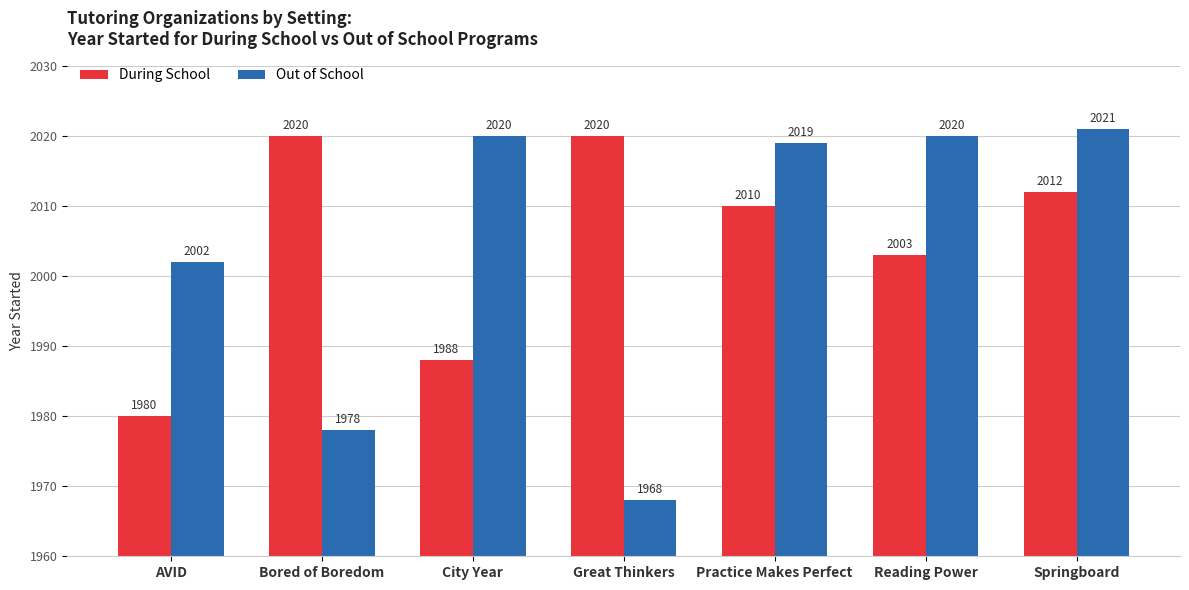

What position from the right is AVID?

7